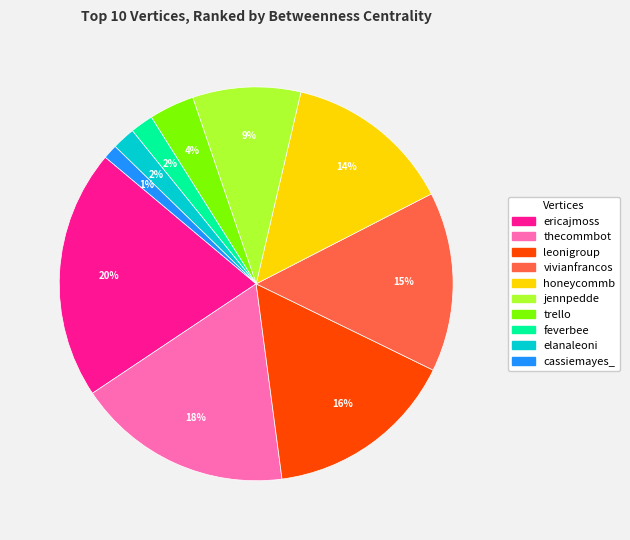

What is the ratio of the value at trello to the value at feverbee?

2.0